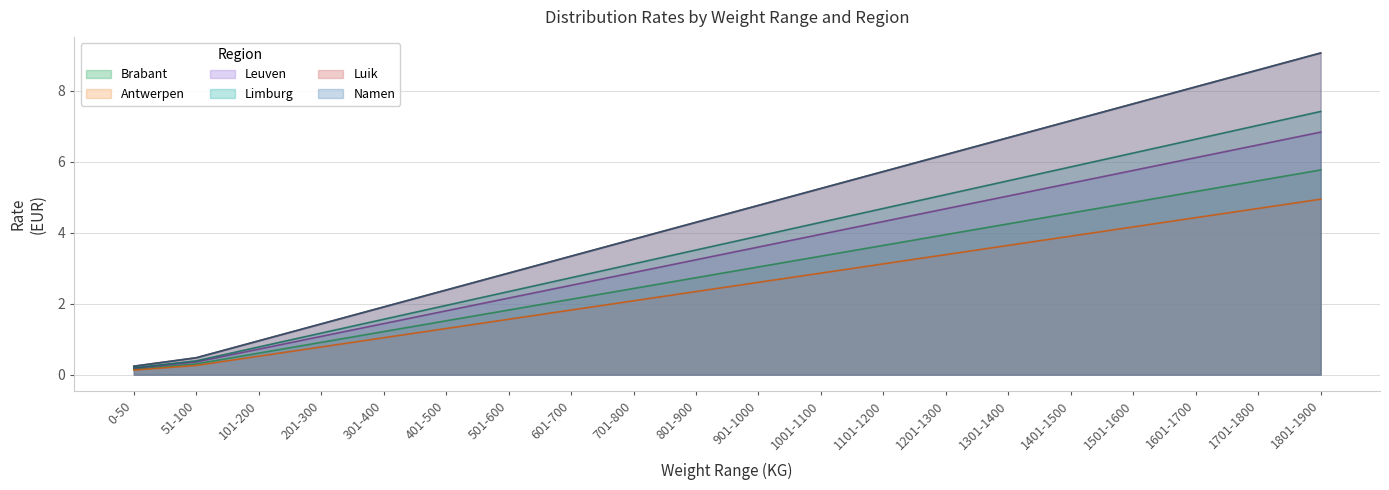

What are all the series names shown in the legend?

Brabant, Antwerpen, Leuven, Limburg, Luik, Namen